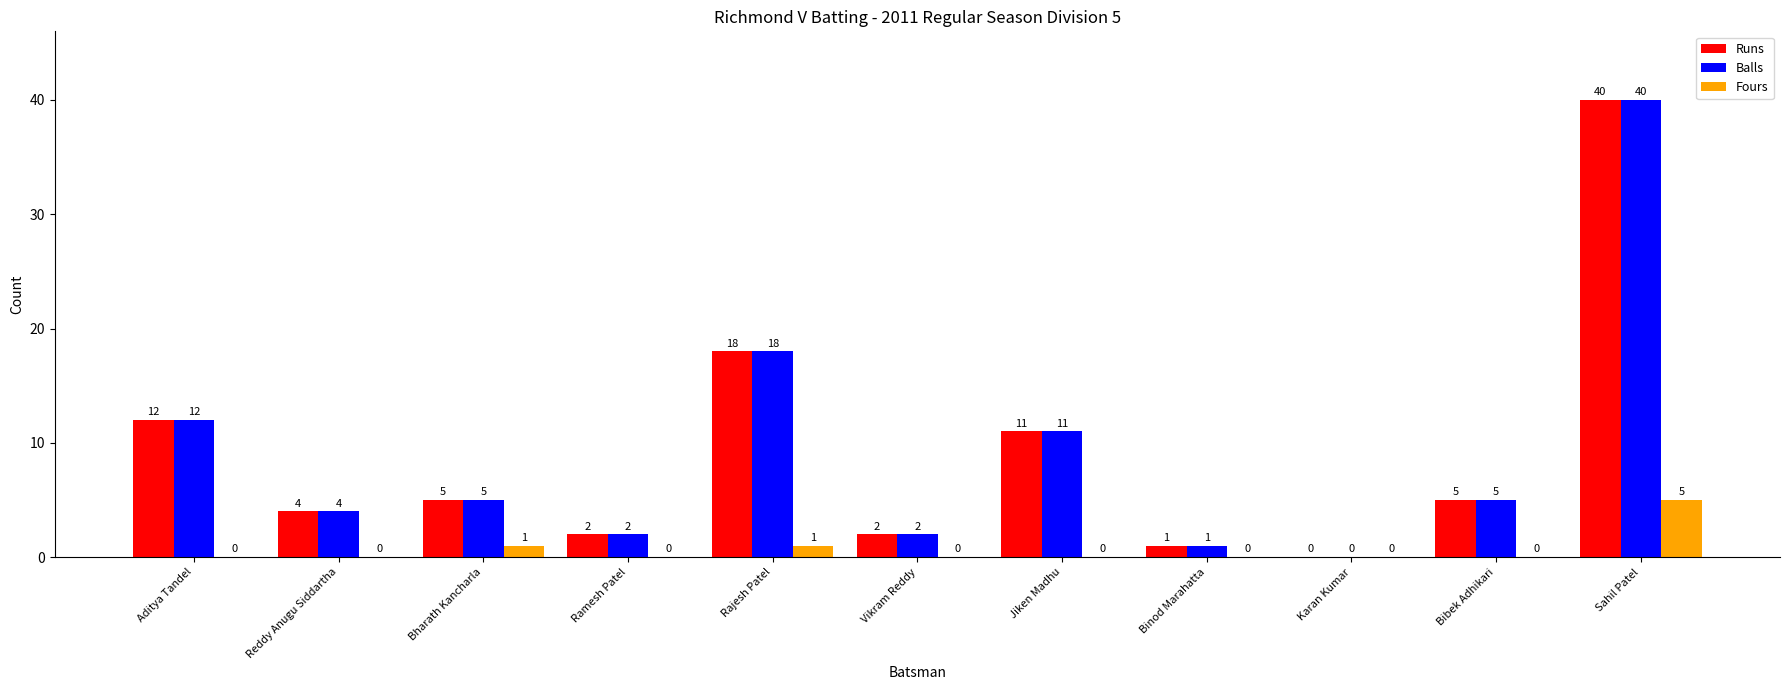

What is the total value across all series at Reddy Anugu Siddartha?

8